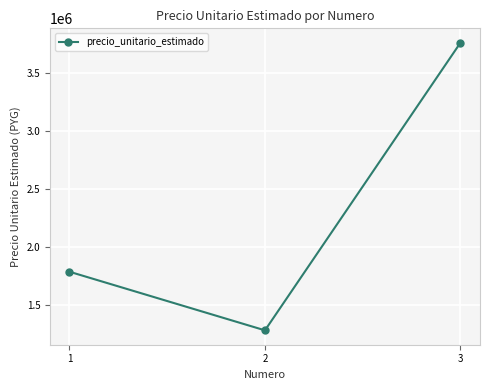

Reading right to left, extract all data points from this chart.

3=3757000	2=1279417	1=1784133